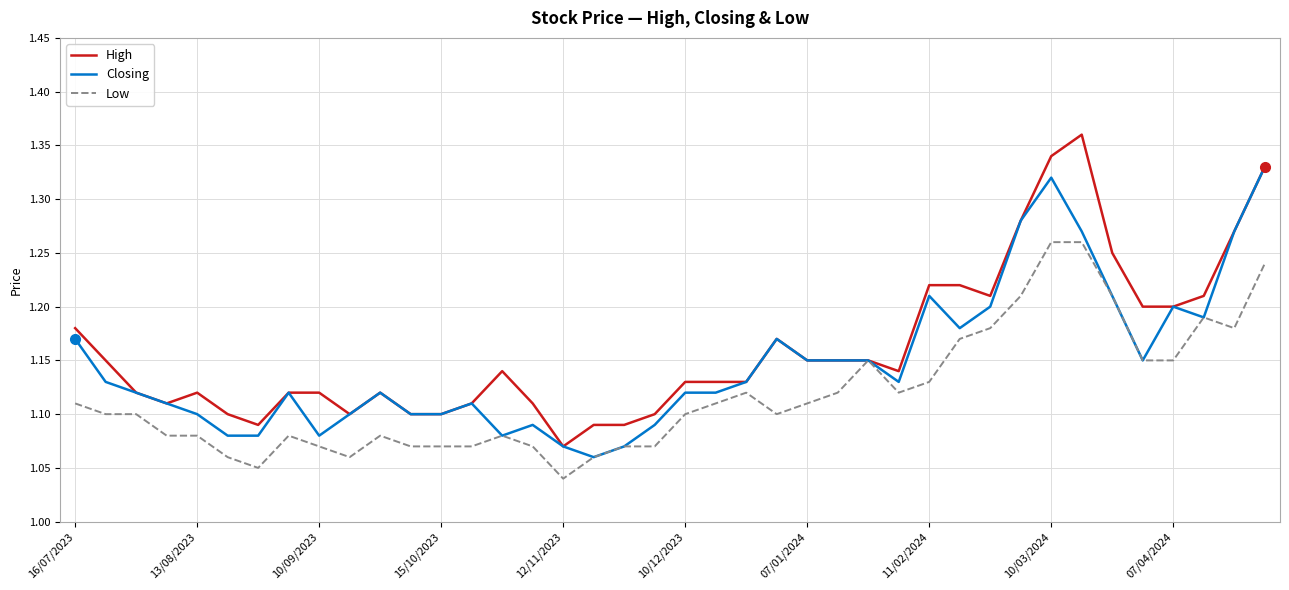

List the series in order of their overall mean, lowest first.

Low, Closing, High